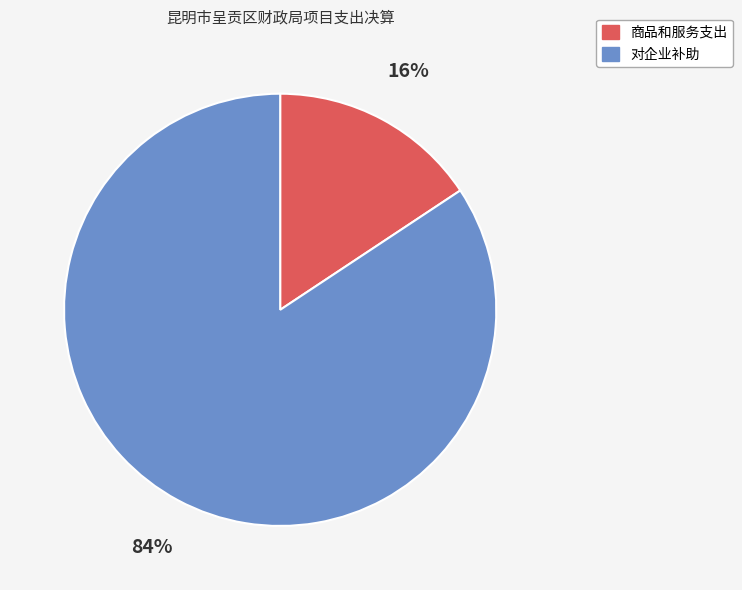

Which category accounts for the majority?

对企业补助